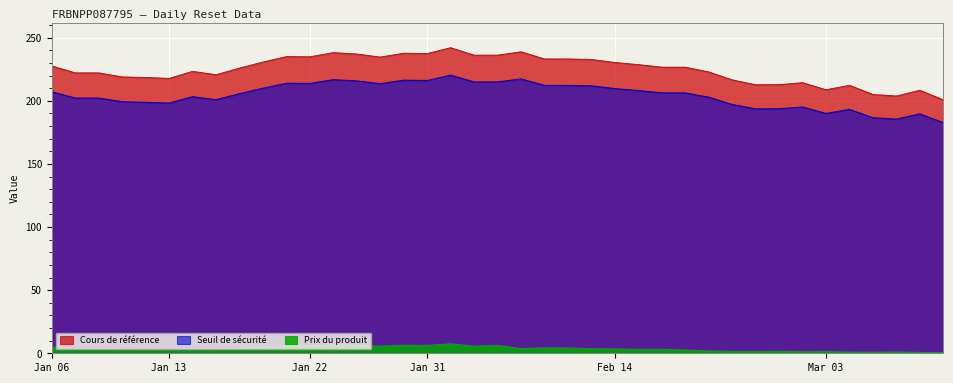

What is the total value across all series at 2025-01-31?

460.3